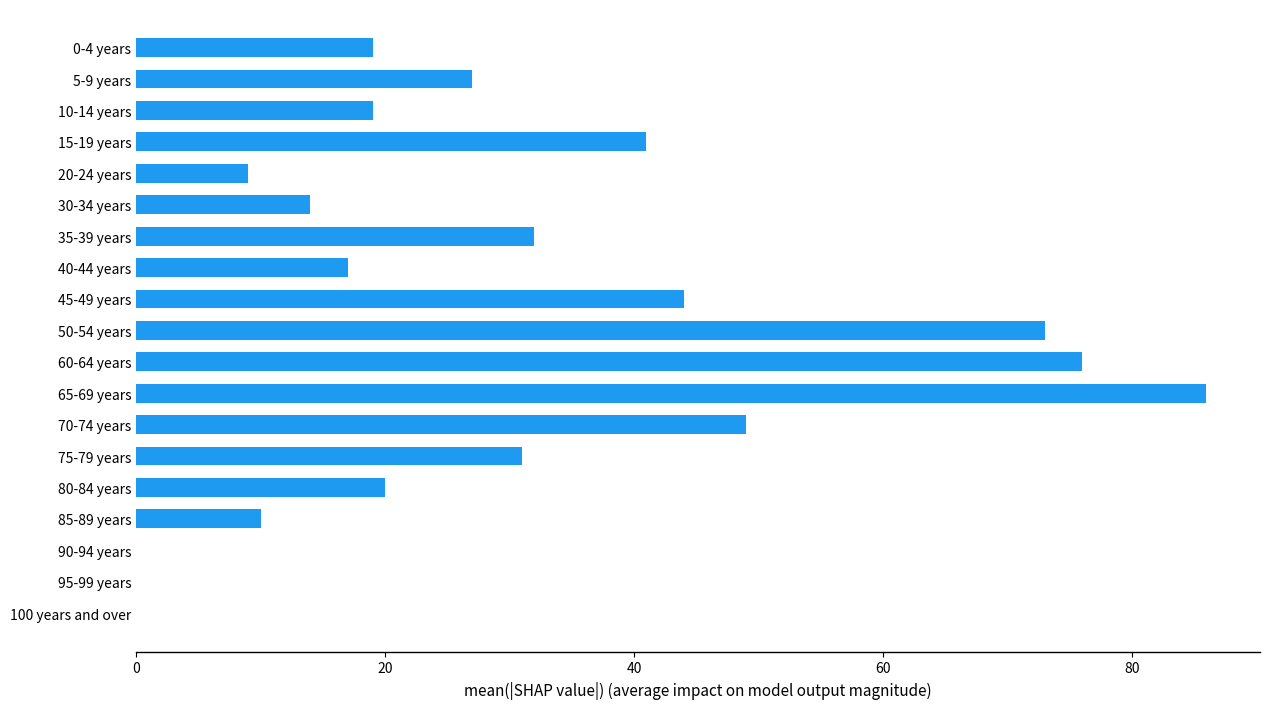

Which label corresponds to the largest value in the chart?

65-69 years